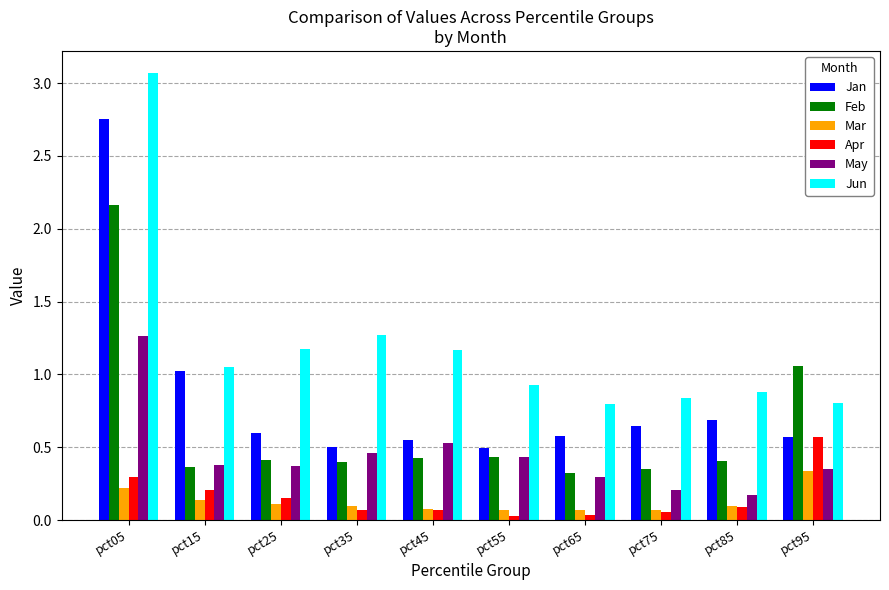

Between pct25 and pct65, which series saw the biggest shift?

Jun